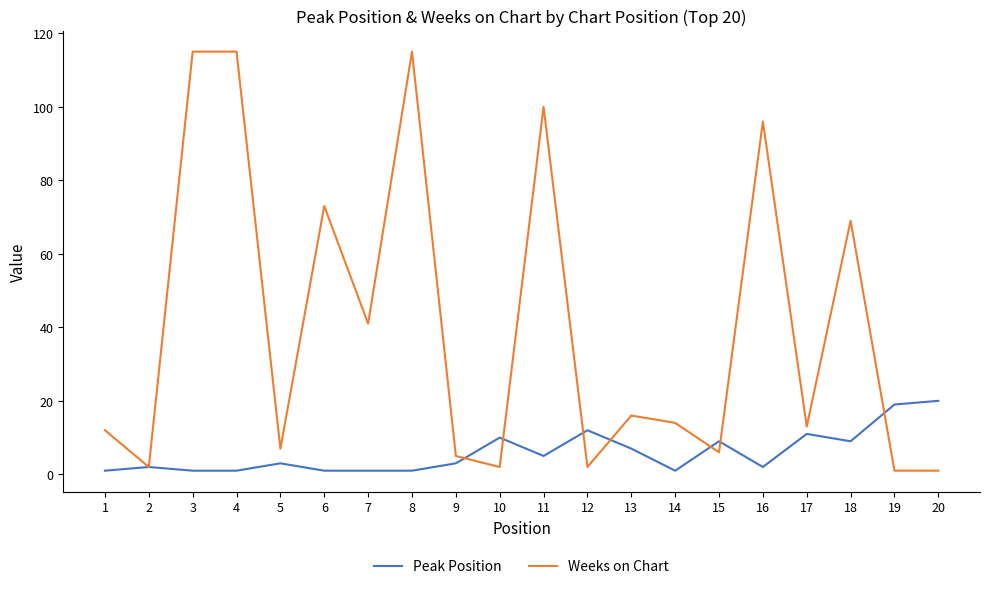

The Peak Position series shows 1 at 8. True or false?

True